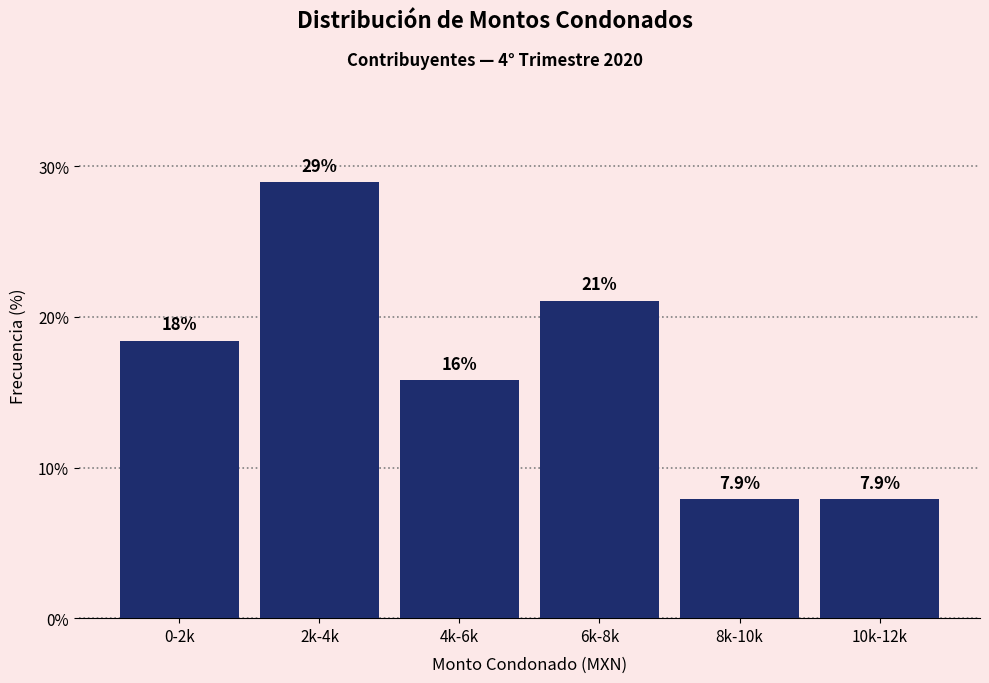

Reading left to right, what are all the values shown in this chart?

0-2k=18.4	2k-4k=28.9	4k-6k=15.8	6k-8k=21.1	8k-10k=7.9	10k-12k=7.9